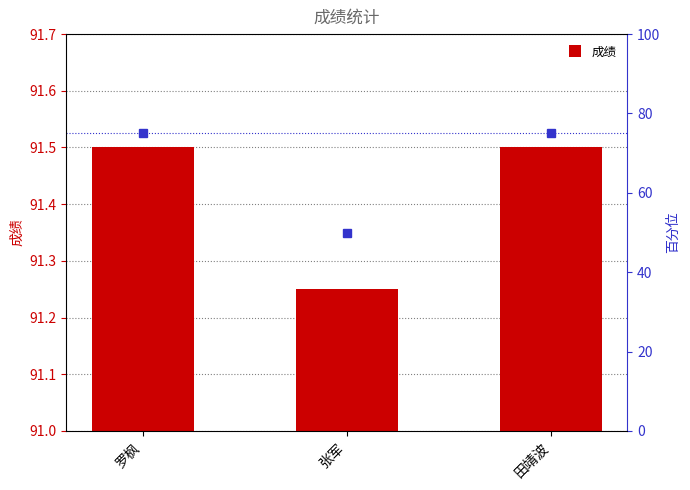

What are all the series names shown in the legend?

成绩, 百分位排名